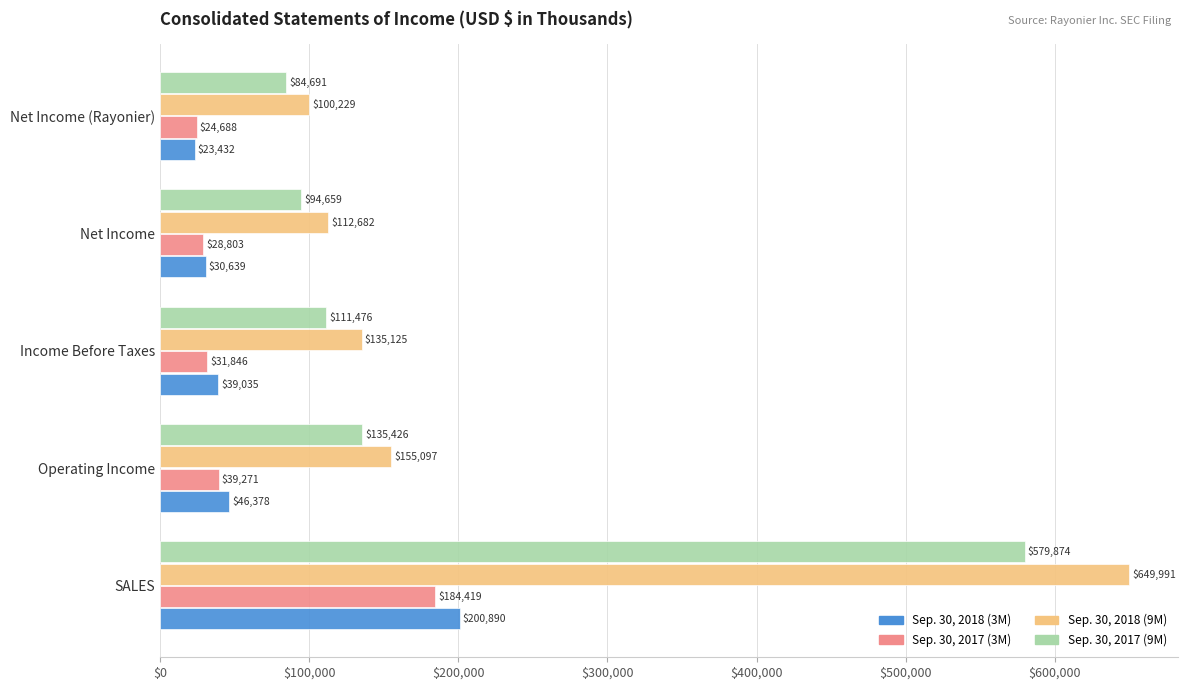

Which category has the lowest value across all series?

Net Income (Rayonier)